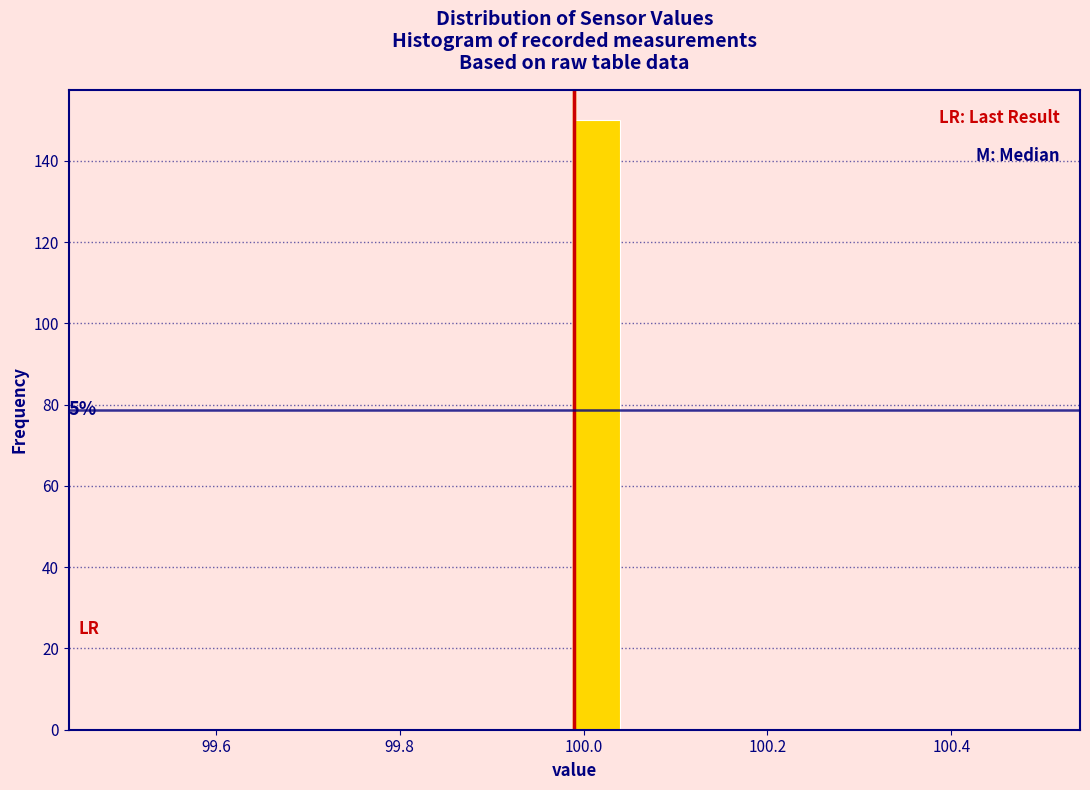

Around what value on the x-axis is the tallest bar? Give the approximate position of its centre, as read against the axis.

100.02